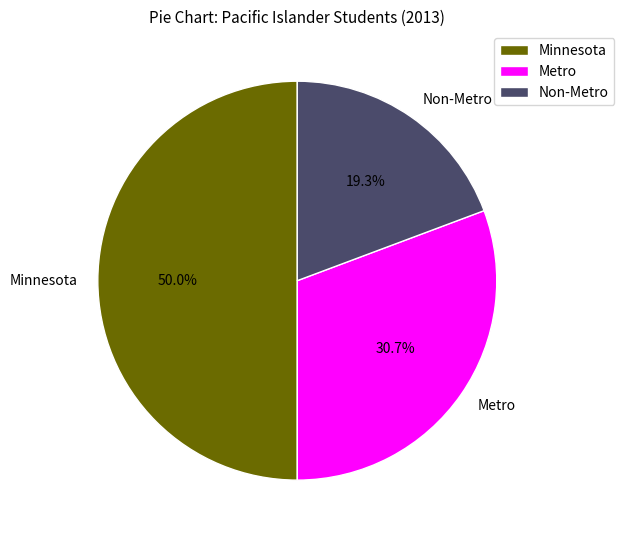

What percentage is the Minnesota slice, to the nearest percent?

50%